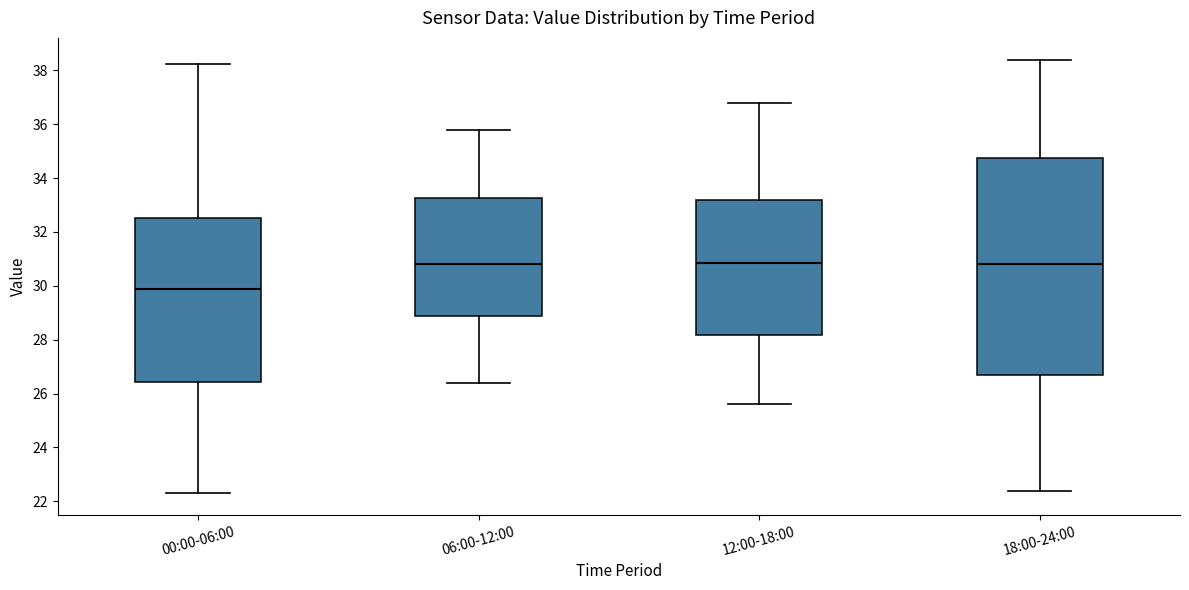

Where does the median line of the box for 18:00-24:00 sit on the y-axis? The values are not printed on the chart, so give them approximately, as read against the axis.

30.8